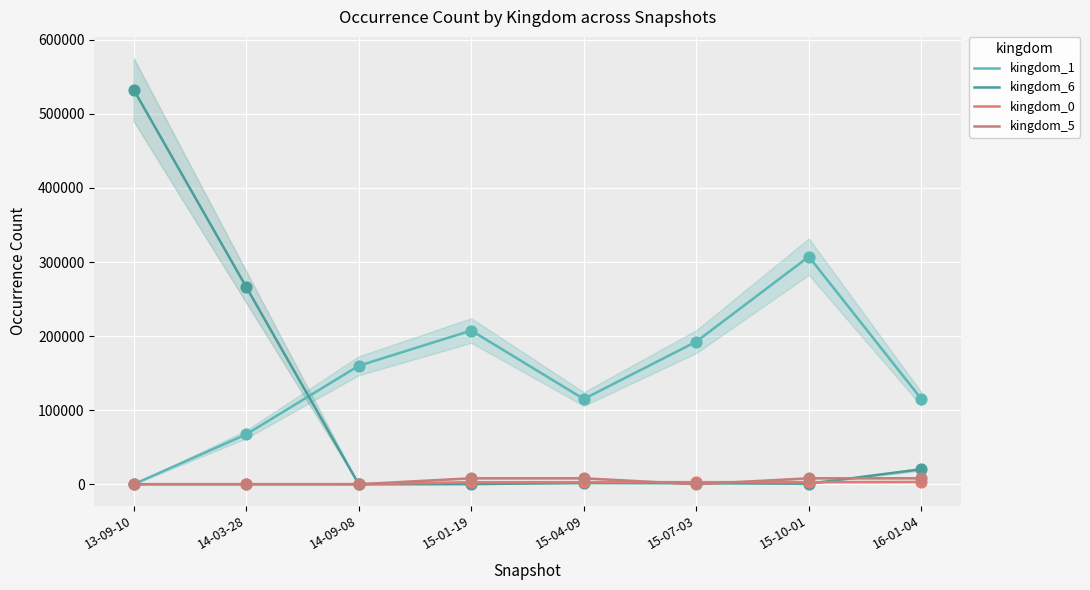

What are all the series names shown in the legend?

kingdom_1, kingdom_6, kingdom_0, kingdom_5